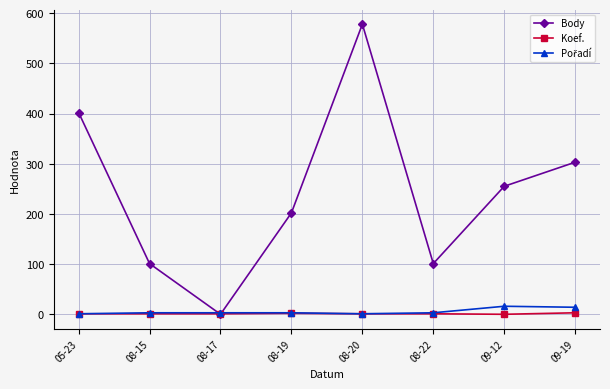

At which label is Body closest to 289?

09-19